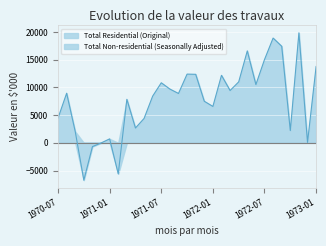

Which series has the largest total across all categories?

Total Residential (Original)